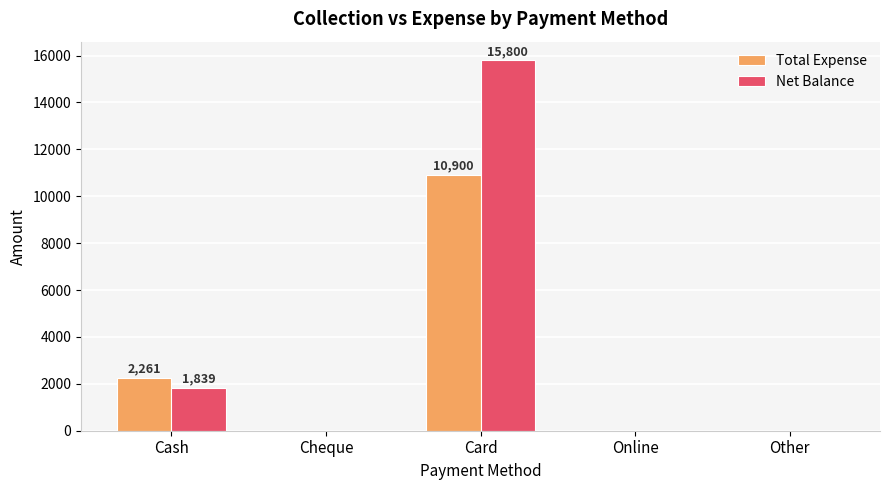

What is the sum of the Total Expense values at Cheque and Cash?

2261